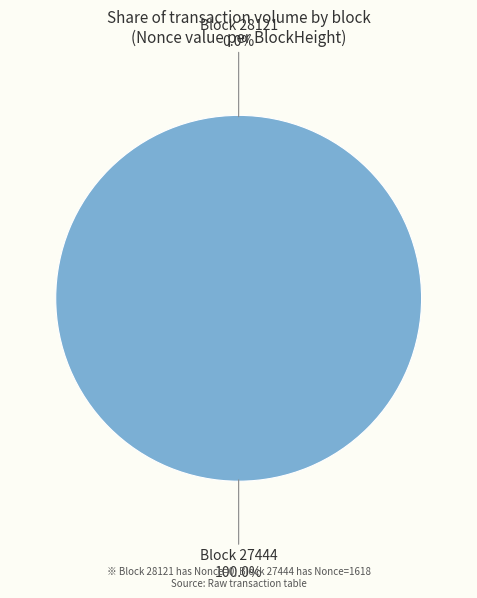

How many segments does this pie chart have?

2